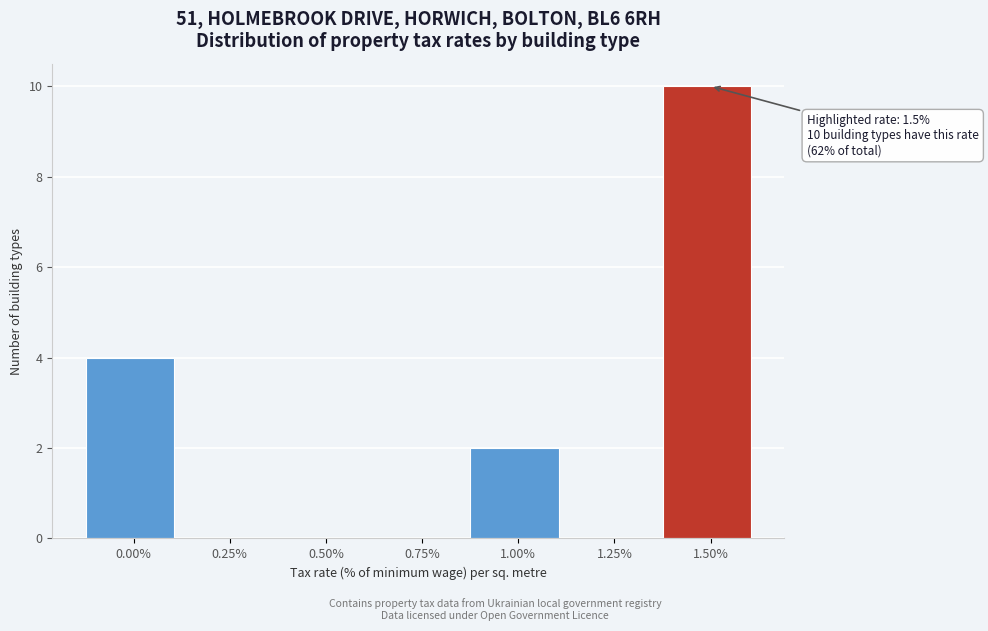

Reading right to left, list all the values displayed in this chart.

1.50%=10	1.25%=0	1.00%=2	0.75%=0	0.50%=0	0.25%=0	0.00%=4